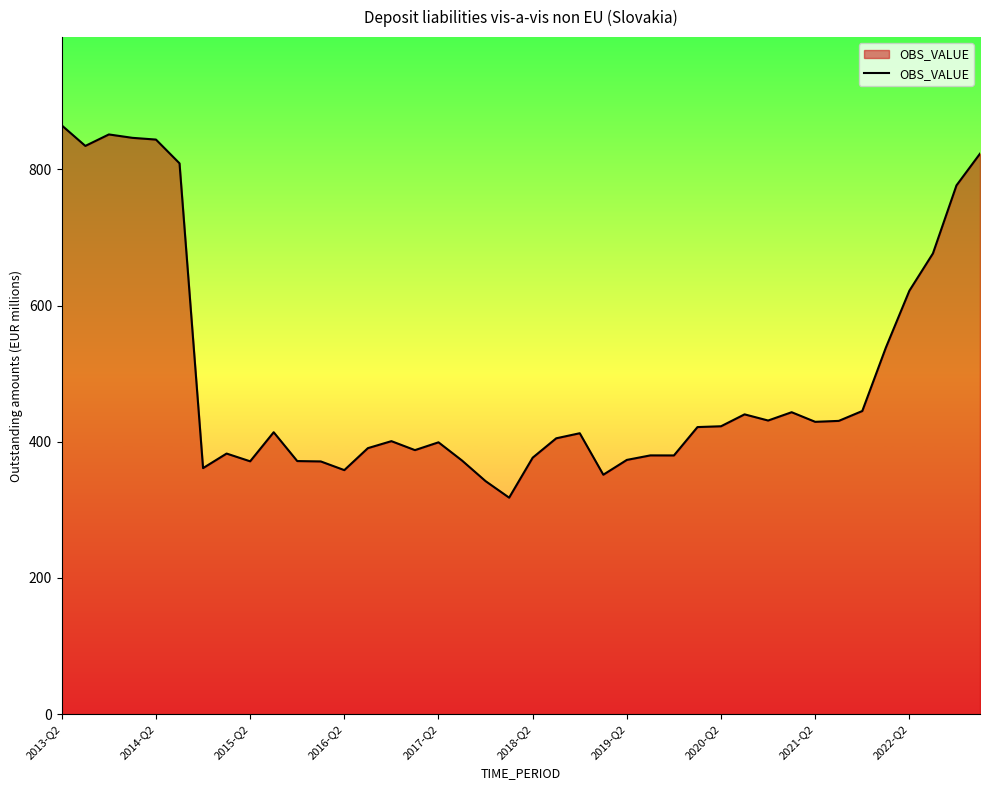

What is the smallest value displayed?

317.9